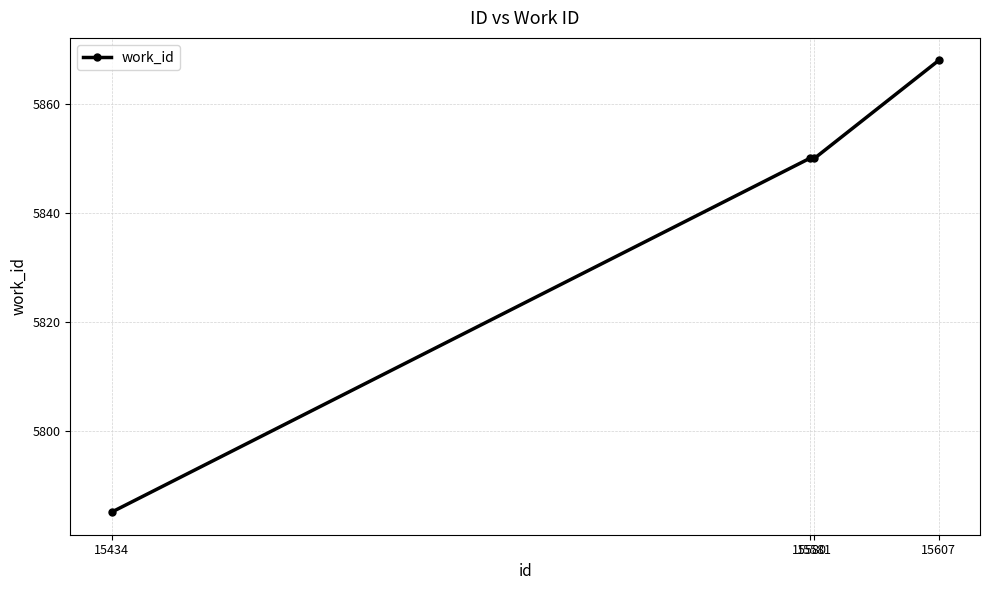

At which category does the chart reach its minimum across all series?

15434